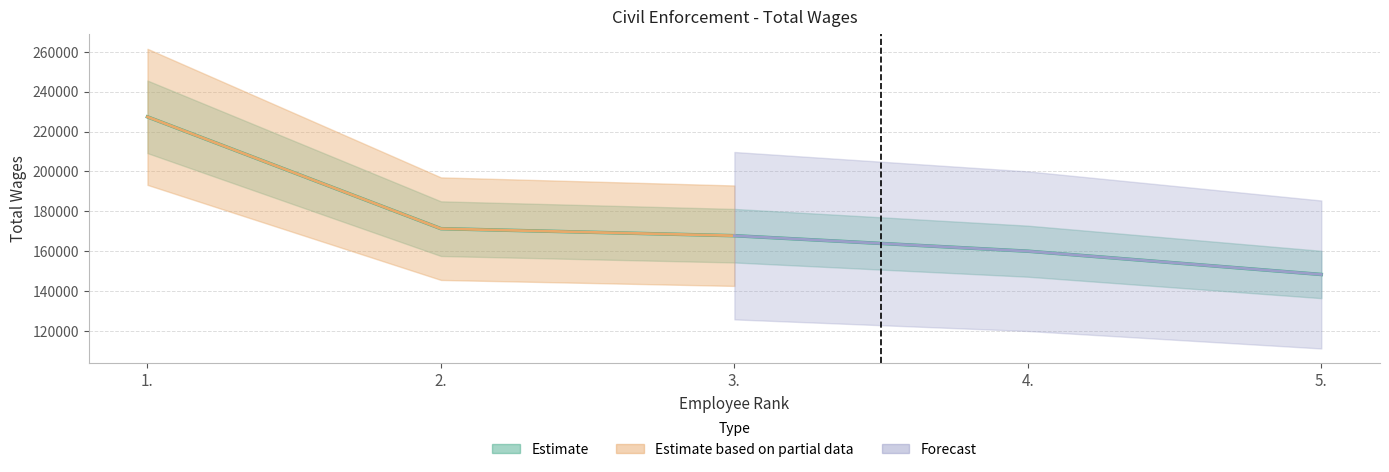

What is the ratio of the value at 4. to the value at 1.?

0.7